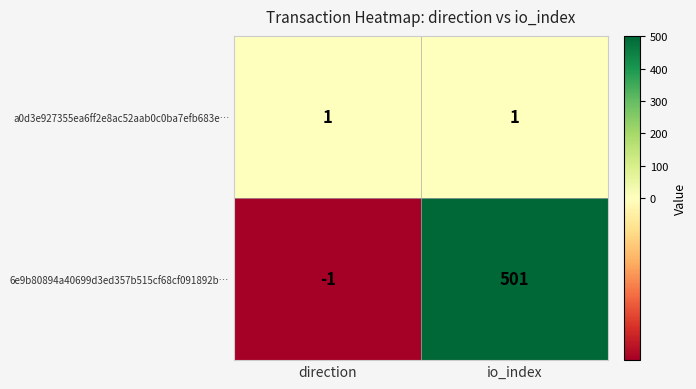

Is it true that 6e9b80894a40699d3ed357b515cf68cf091892b… equals 861 at io_index?

False